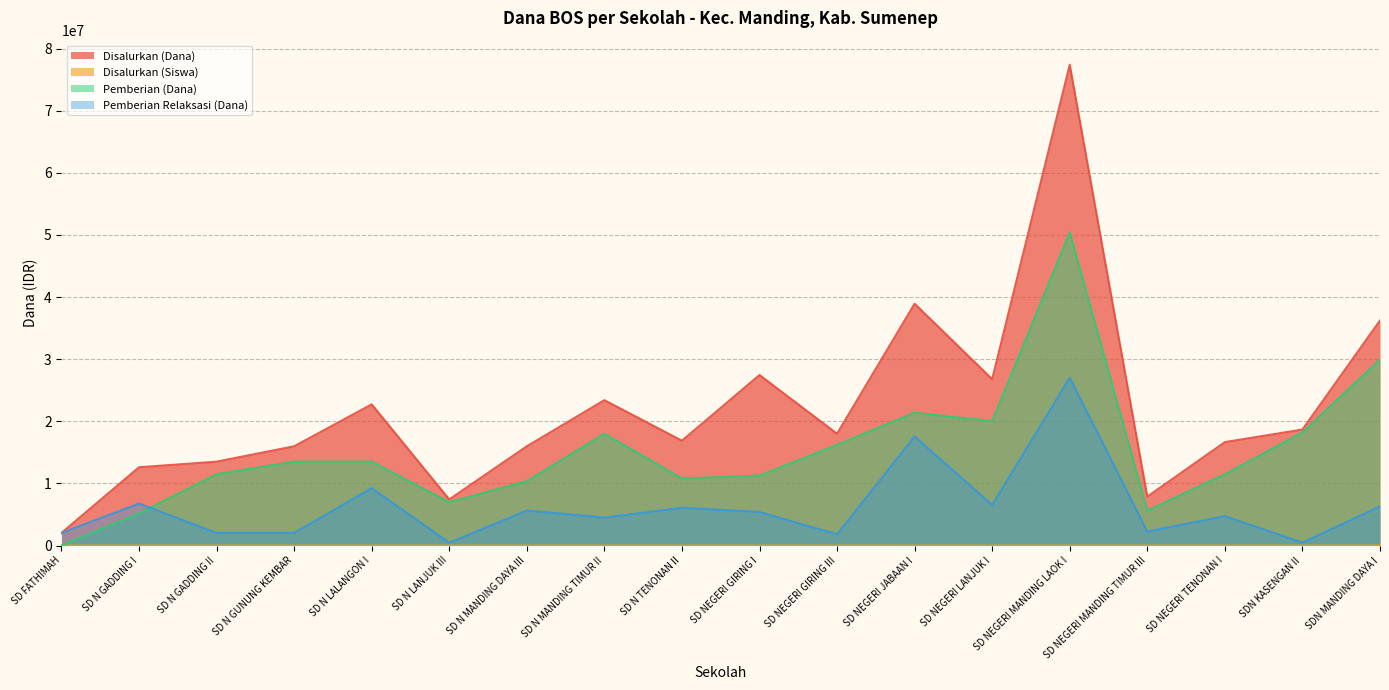

What is the approximate value of Disalurkan (Siswa) at SD N GADDING I, to the nearest 5?

40